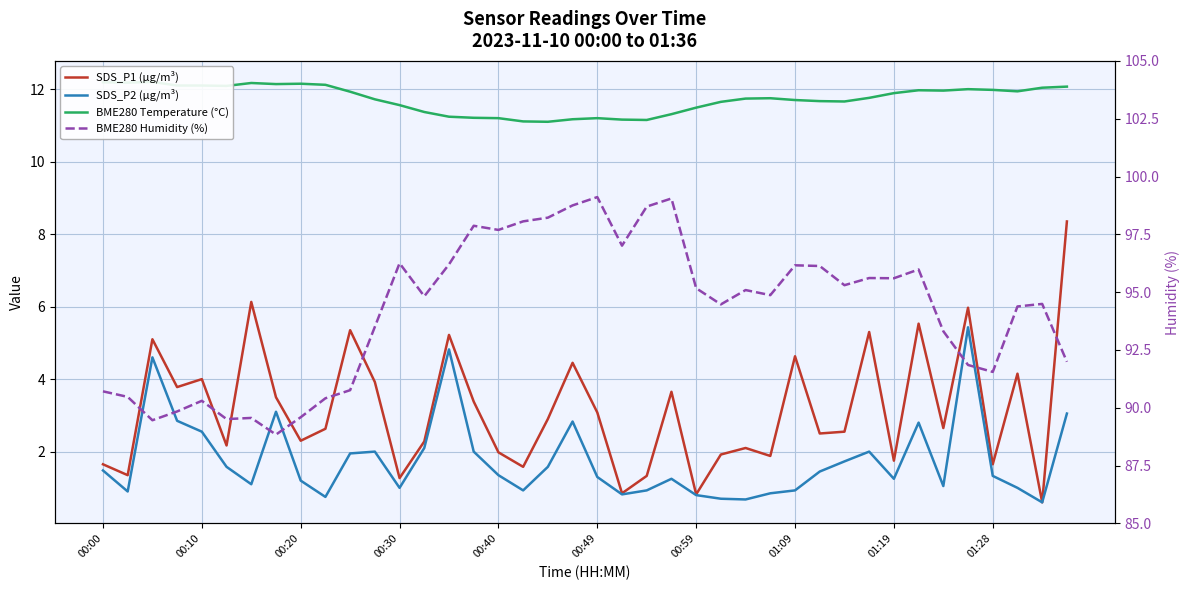

Reading left to right, extract all data points from this chart.

SDS_P1 (µg/m³): 1.6	1.4	5.1	3.8	4.0	2.2	6.1	3.5	2.3	2.6	5.3	3.9	1.3	2.3	5.2	3.4	2.0	1.6	2.9	4.5	3.1	0.8	1.3	3.6	0.8	1.9	2.1	1.9	4.6	2.5	2.5	5.3	1.8	5.5	2.6	6.0	1.6	4.2	0.6	8.3
SDS_P2 (µg/m³): 1.5	0.9	4.6	2.9	2.5	1.6	1.1	3.1	1.2	0.8	1.9	2.0	1.0	2.1	4.8	2.0	1.4	0.9	1.6	2.8	1.3	0.8	0.9	1.2	0.8	0.7	0.7	0.8	0.9	1.4	1.7	2.0	1.2	2.8	1.1	5.4	1.3	1.0	0.6	3.0
BME280 Temperature (°C): 12.2	12.2	12.2	12.1	12.1	12.1	12.2	12.1	12.2	12.1	11.9	11.7	11.6	11.4	11.2	11.2	11.2	11.1	11.1	11.2	11.2	11.2	11.2	11.3	11.5	11.7	11.7	11.8	11.7	11.7	11.7	11.8	11.9	12.0	12.0	12.0	12.0	11.9	12.0	12.1
BME280 Humidity (%): 90.7	90.5	89.5	89.8	90.3	89.5	89.6	88.8	89.6	90.4	90.8	93.5	96.2	94.8	96.2	97.9	97.7	98.1	98.2	98.8	99.1	97.0	98.7	99.0	95.2	94.5	95.1	94.9	96.2	96.1	95.3	95.6	95.6	96.0	93.3	91.8	91.5	94.4	94.5	92.0